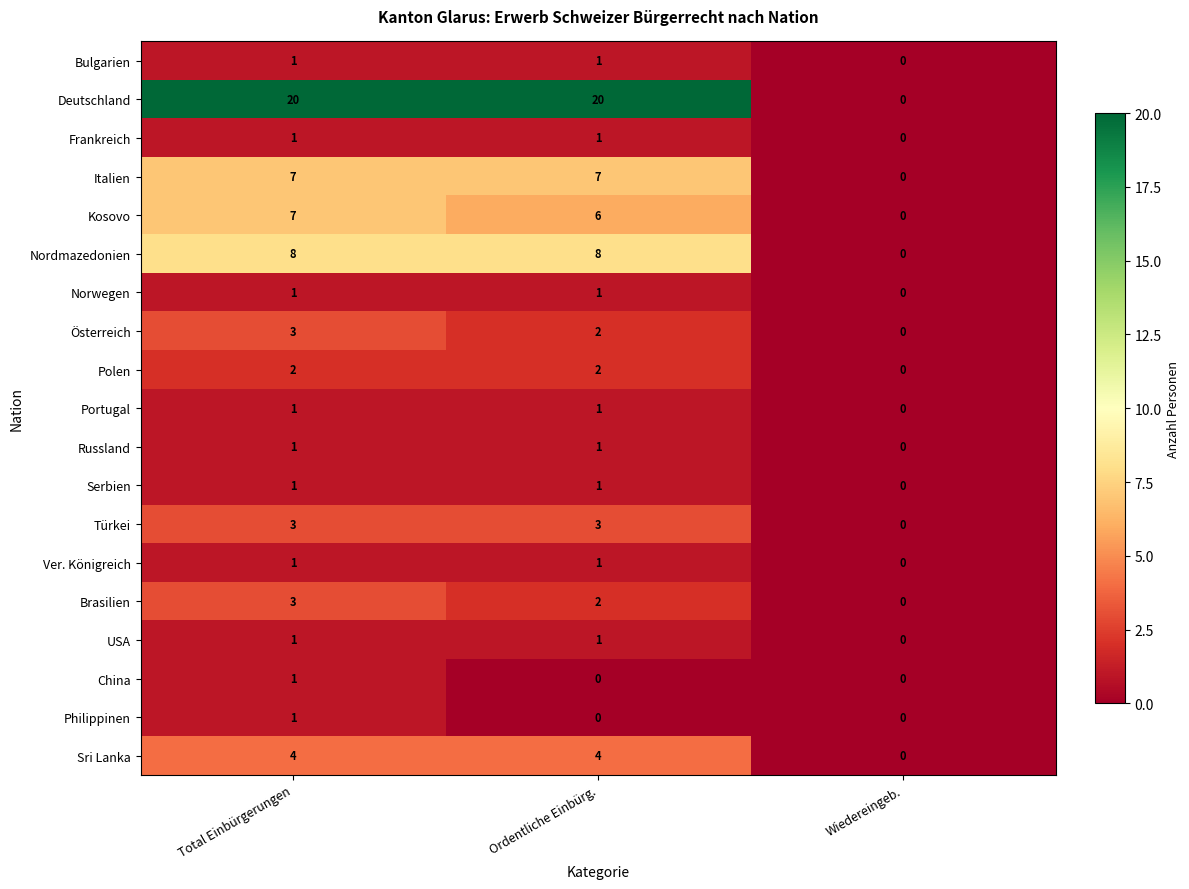

The Bulgarien series shows -1 at Wiedereingeb.. True or false?

False